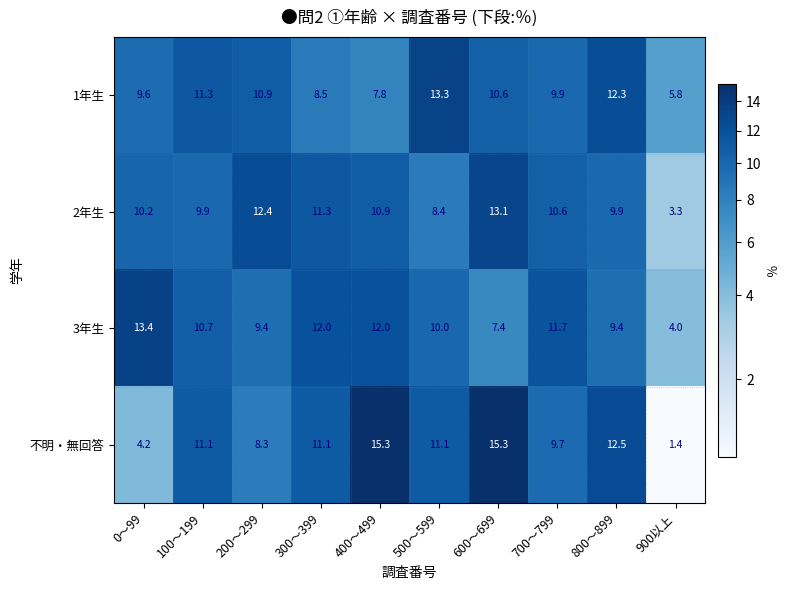

Which series changed the most between 0～99 and 400～499?

不明・無回答